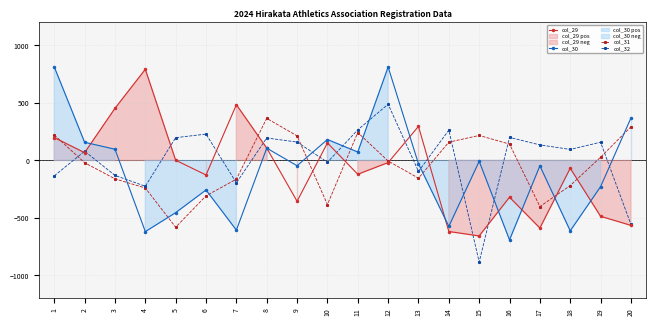

Which series has the widest spread of values?

col_30